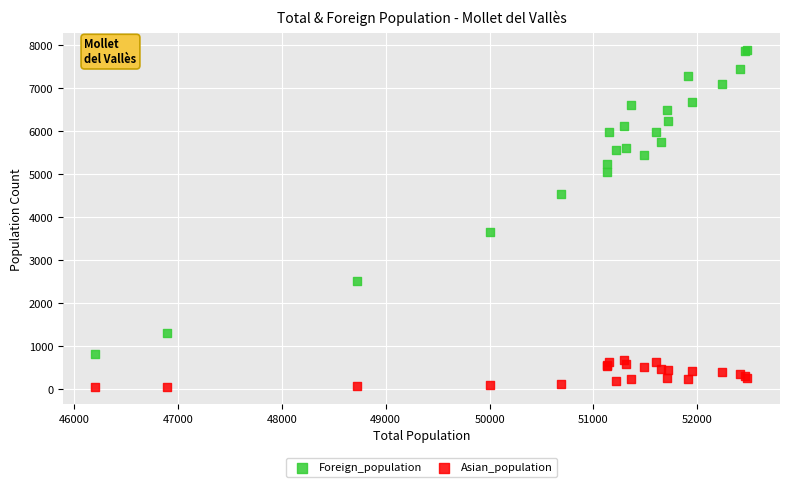

Which series reaches the minimum Y coordinate?

Asian_population